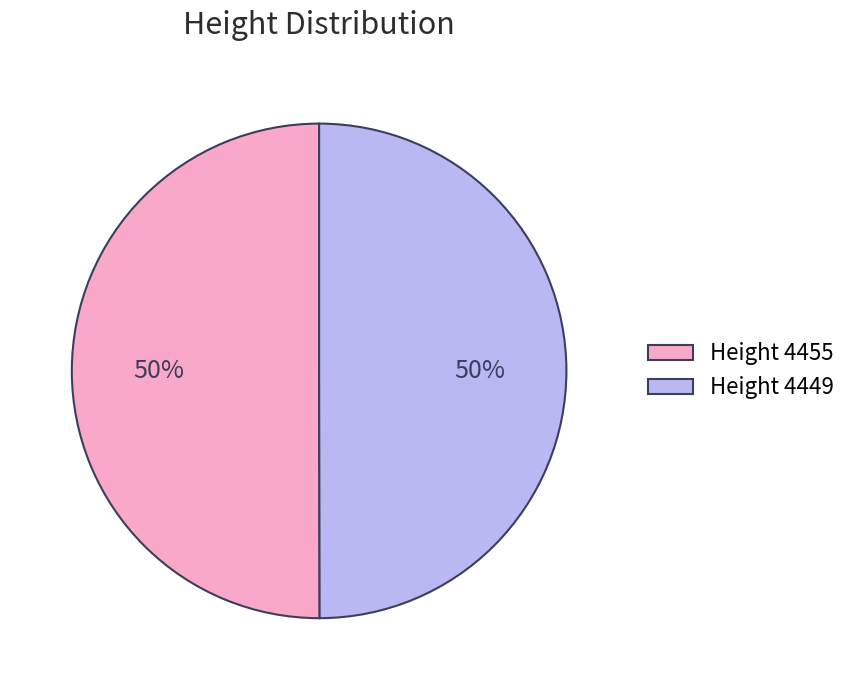

What is the ratio of the value at Height 4455 to the value at Height 4449?

1.0